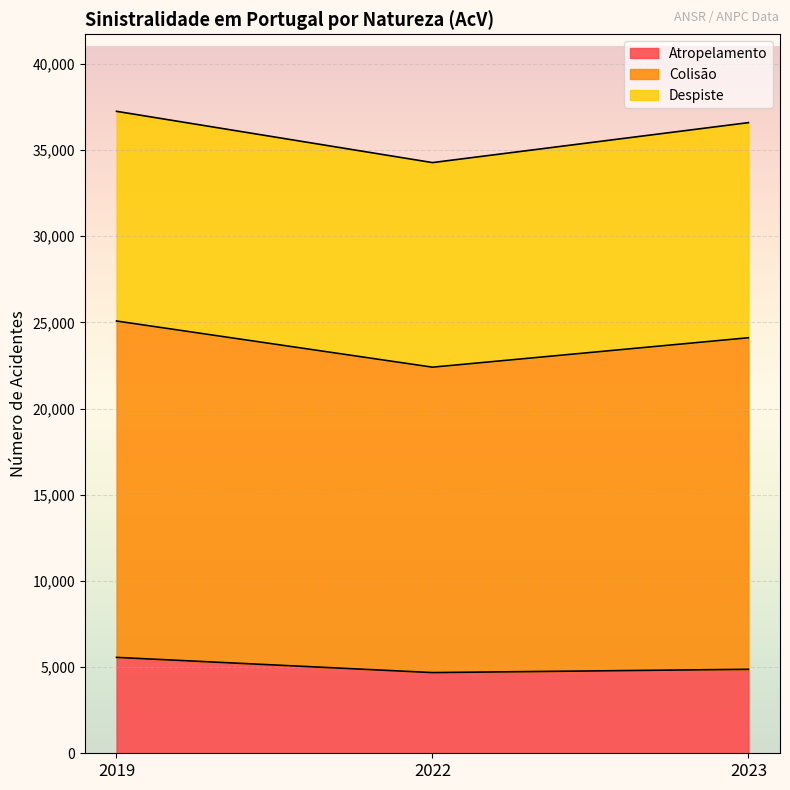

Is the value of Colisão at 2019 greater than the value of Atropelamento at 2019?

Yes